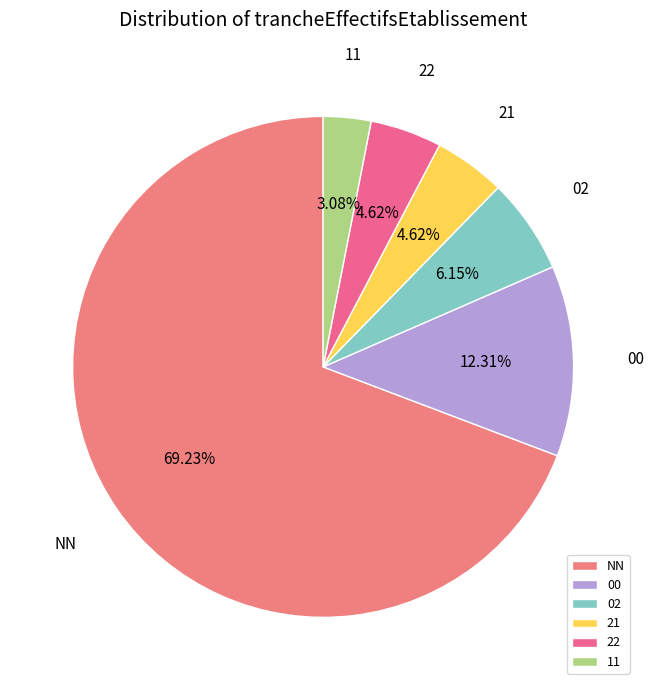

To the nearest percent, what is the difference between the 02 and 00 slice percentages?

6%